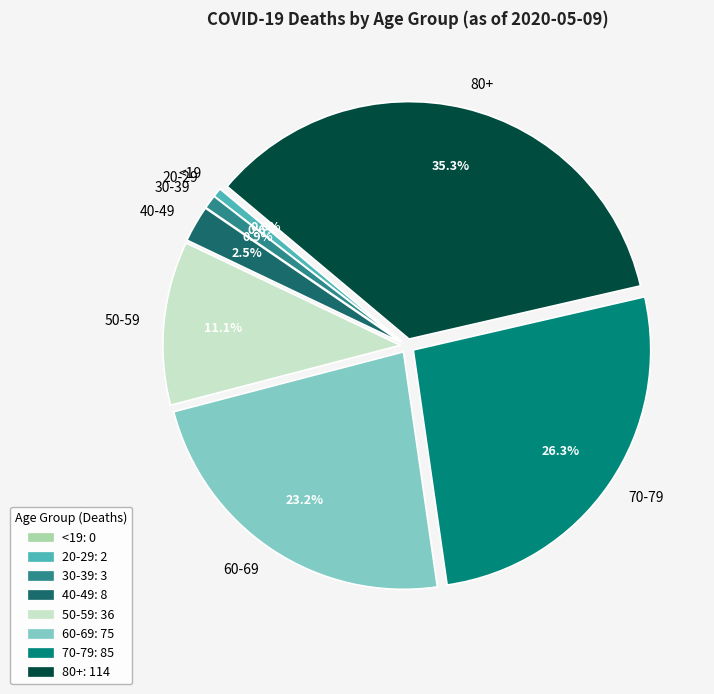

Between 60-69 and <19, which is larger?

60-69